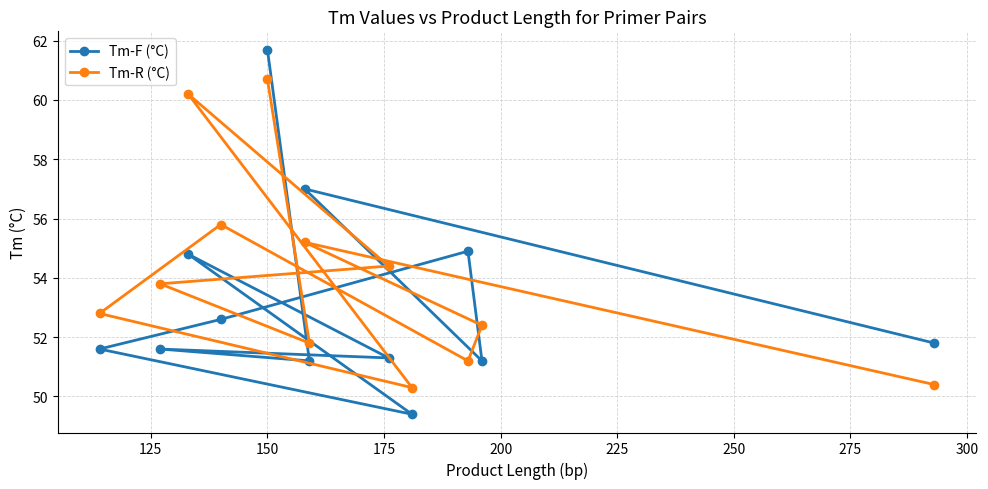

What is the smallest value displayed?

49.4